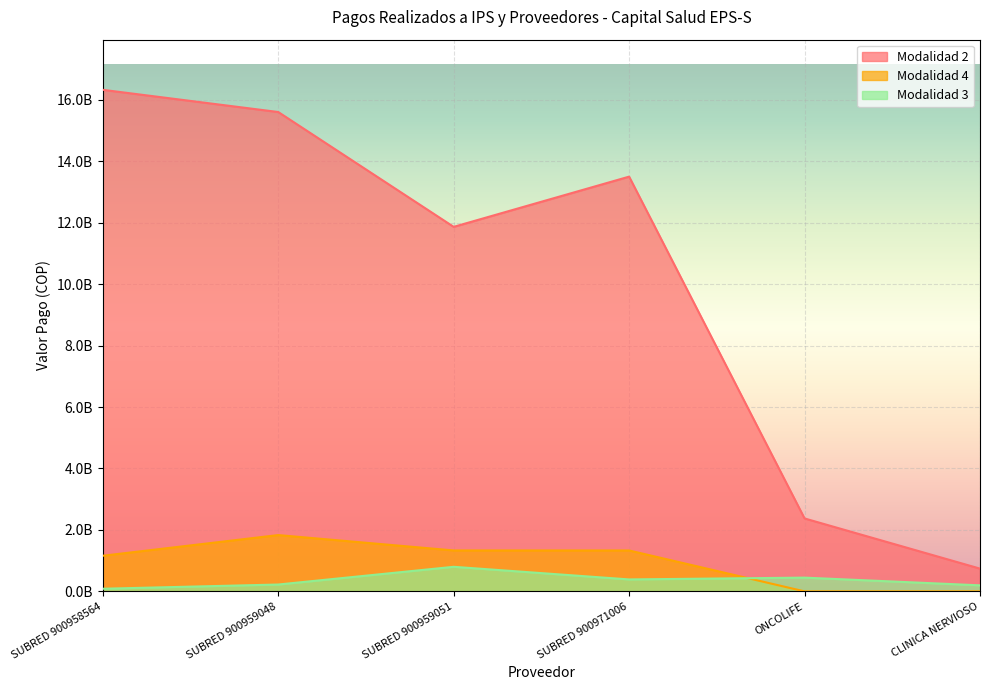

What is the label of the 1st point from the right?

CLINICA NERVIOSO